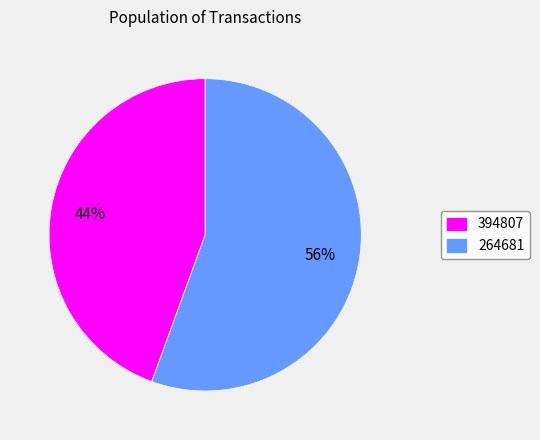

Combined, do 394807 and 264681 account for over 50%?

Yes